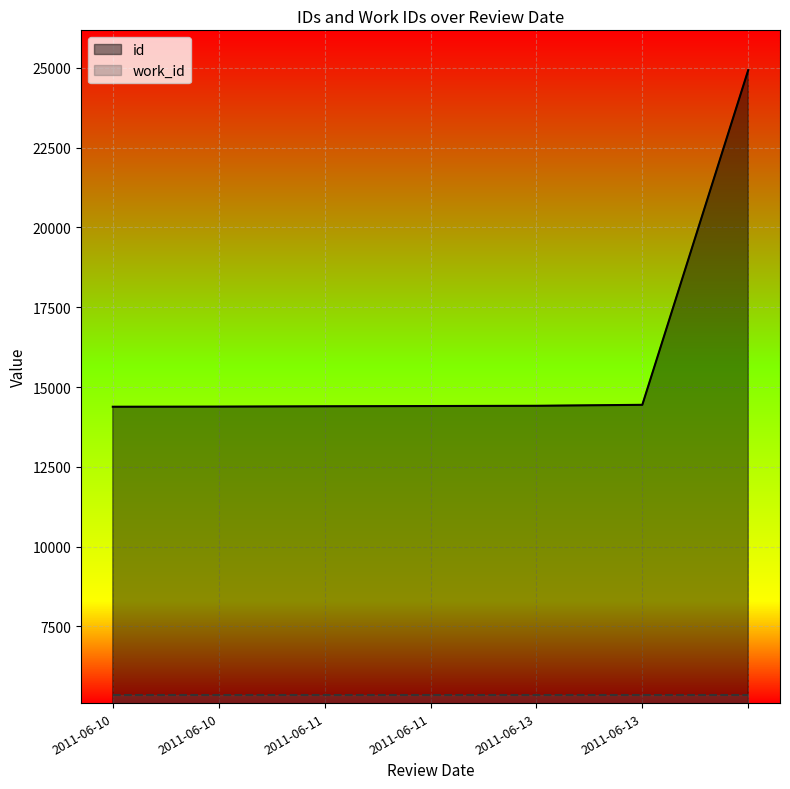

What is the average value?

15907